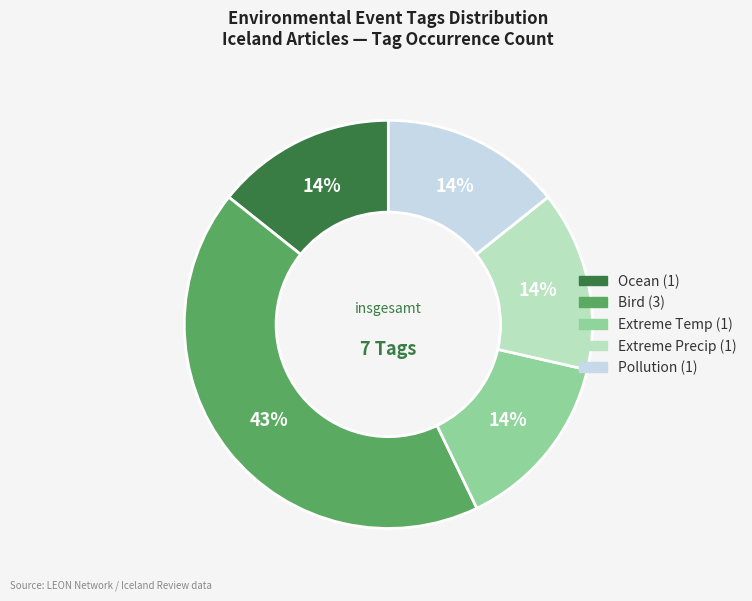

Is there any slice that represents more than half of the pie?

No